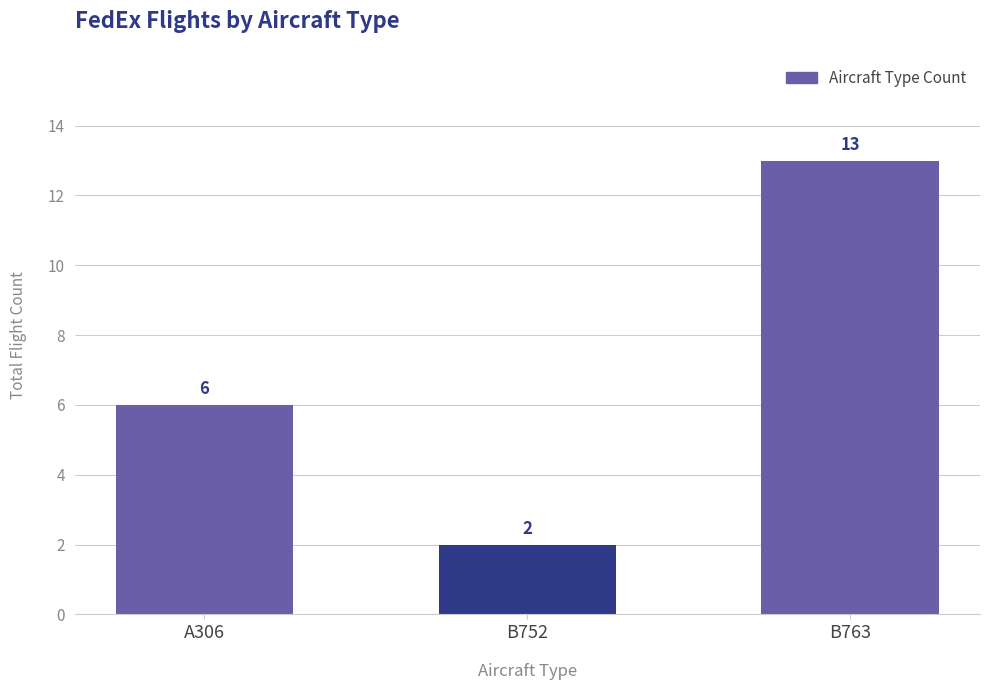

What is the value of the 1st bar from the left?

6